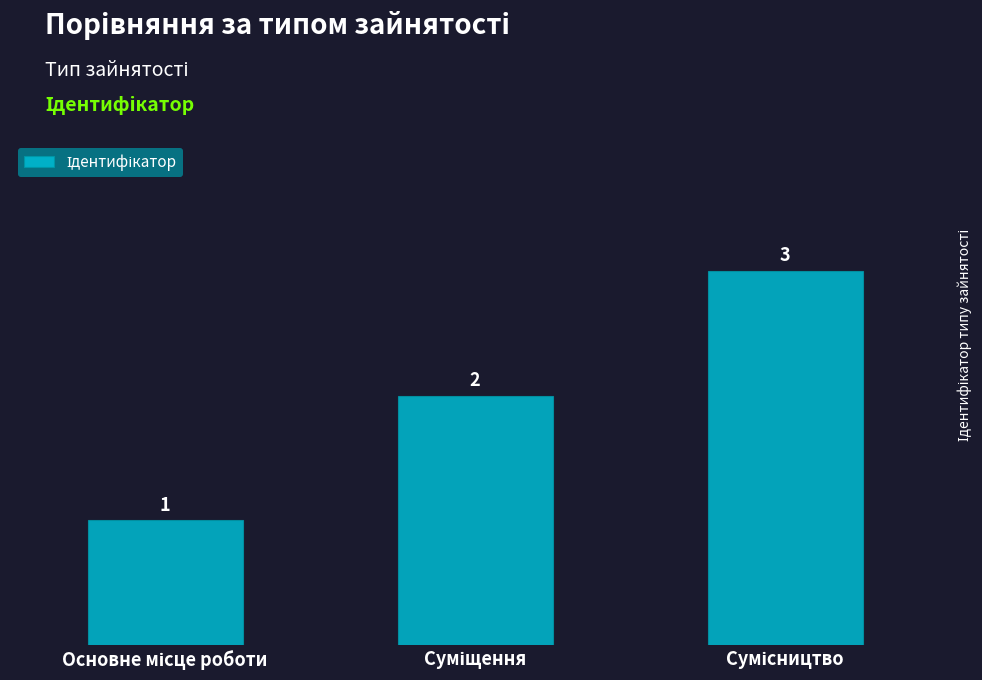

What is the sum of all values?

6